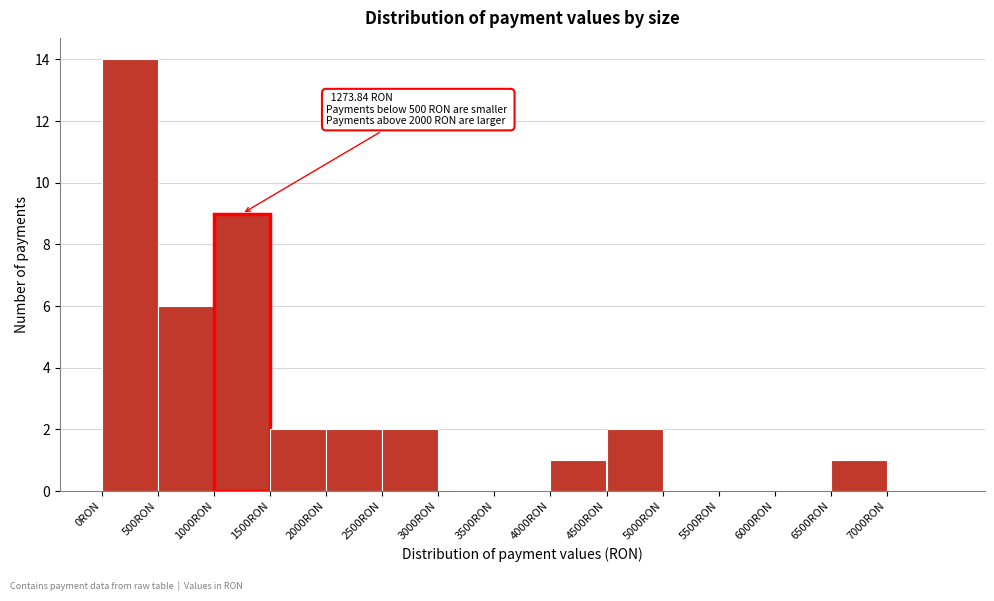

Over which range of the x-axis is the bar tallest?

0 to 500